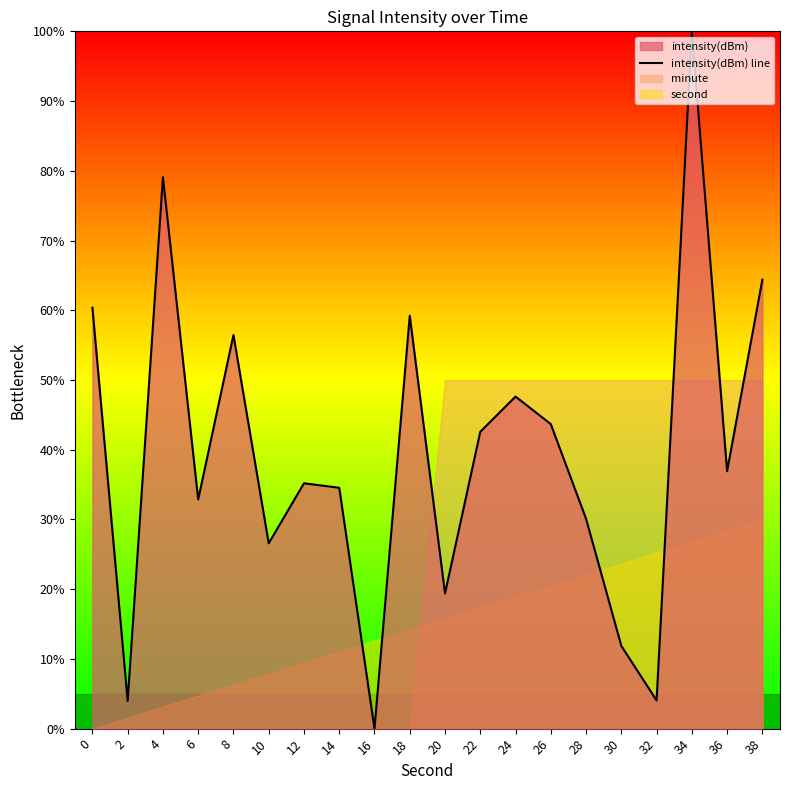

Read the value at 28.

30.1